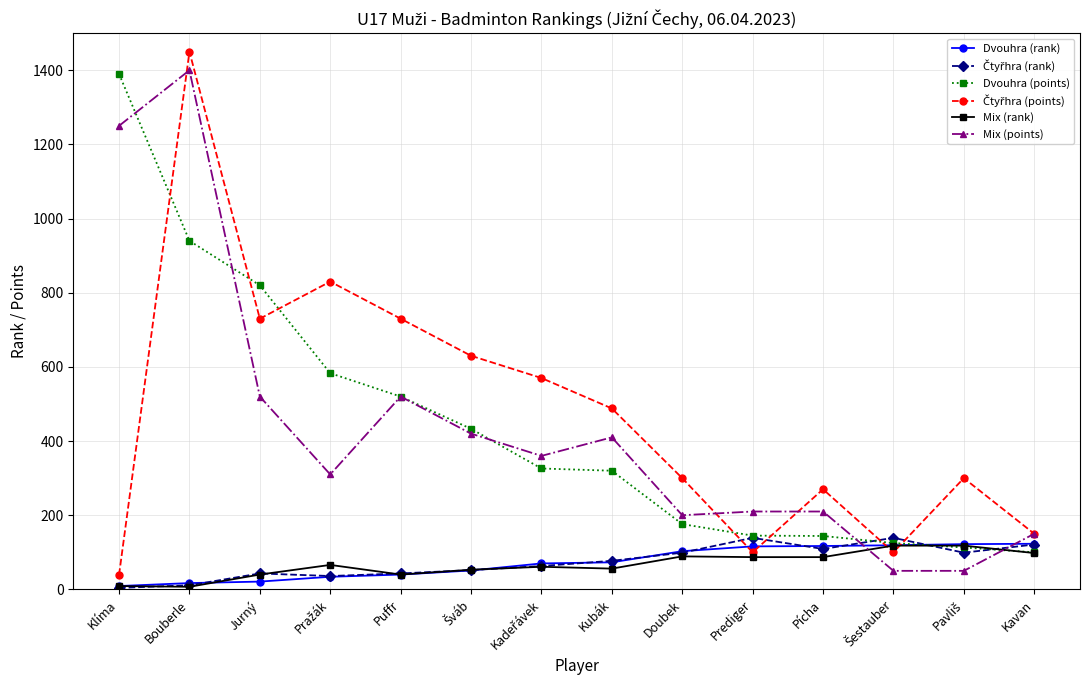

The value of Mix (rank) at Kavan is 98. True or false?

True